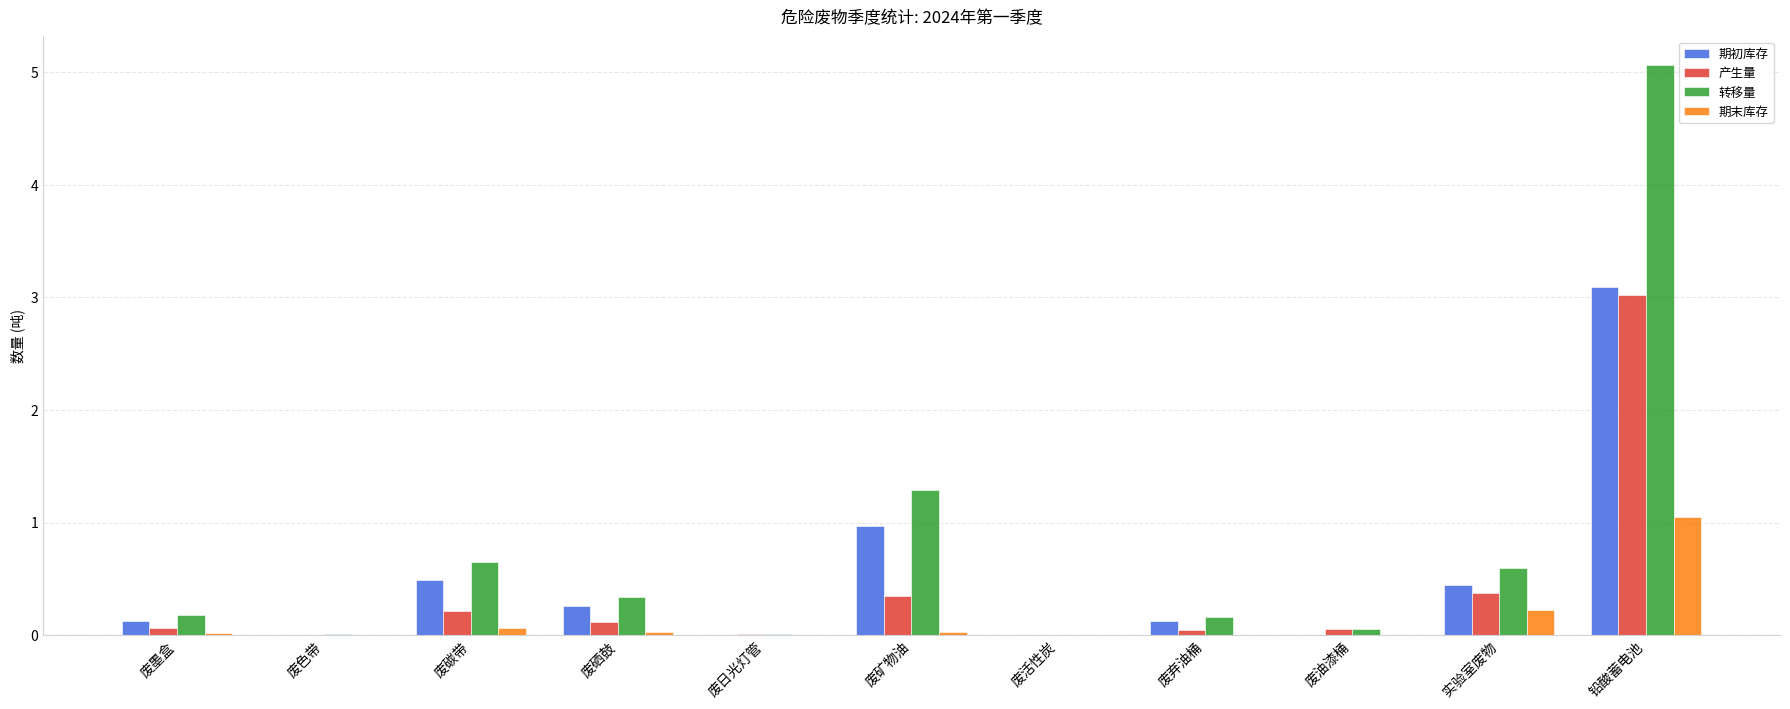

Is the value of 转移量 at 废墨盒 greater than the value of 期末库存 at 废油漆桶?

Yes